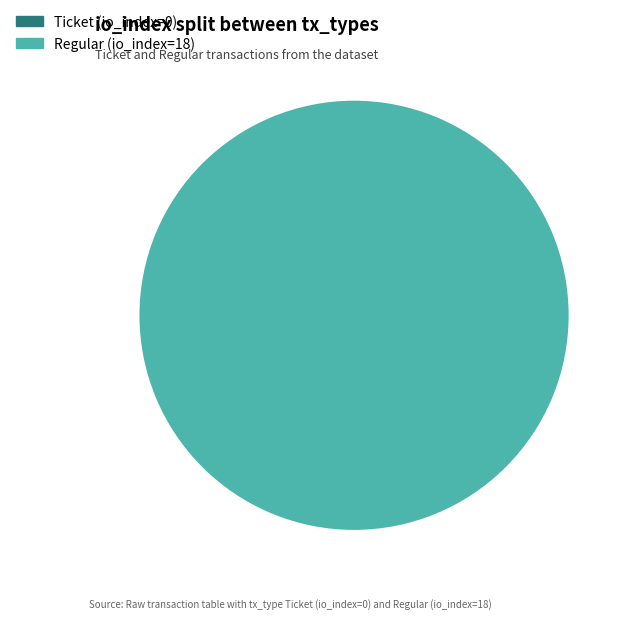

Is there any slice that represents more than half of the pie?

Yes